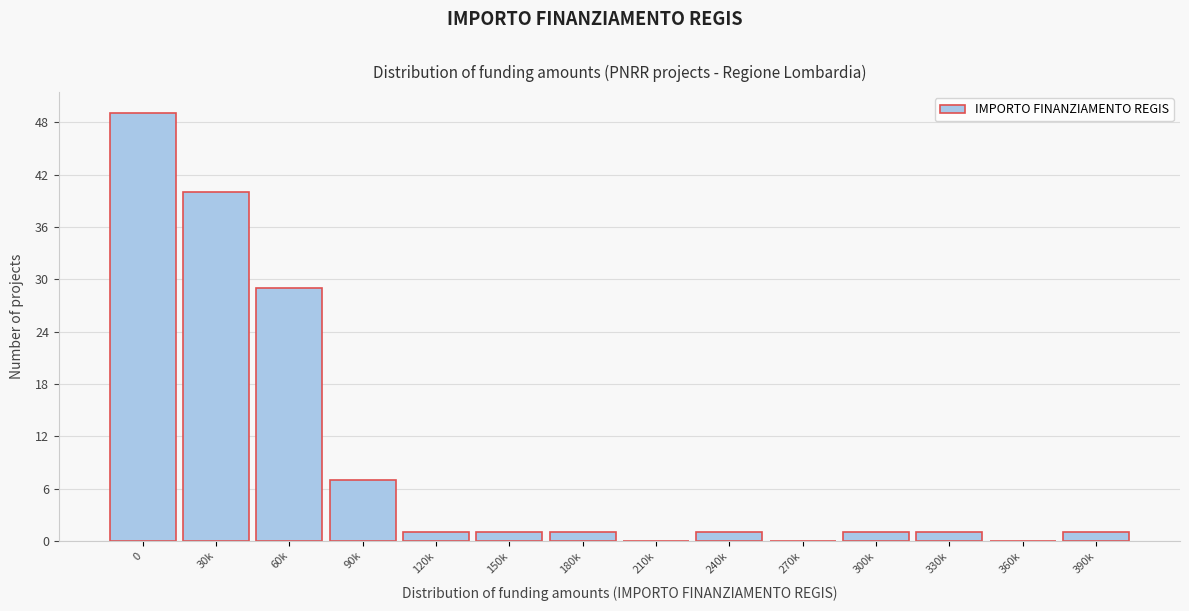

Reading left to right, transcribe all the data shown in this chart.

0=49	30k=40	60k=29	90k=7	120k=1	150k=1	180k=1	210k=0	240k=1	270k=0	300k=1	330k=1	360k=0	390k=1